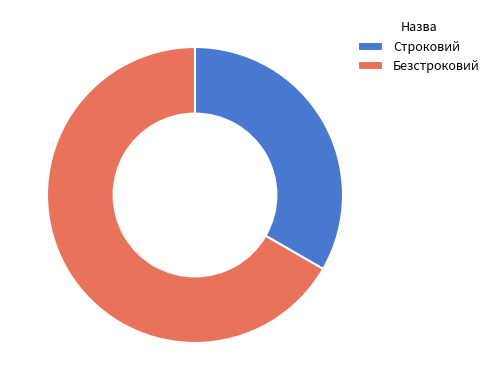

Which slice represents more than half of the pie?

Безстроковий